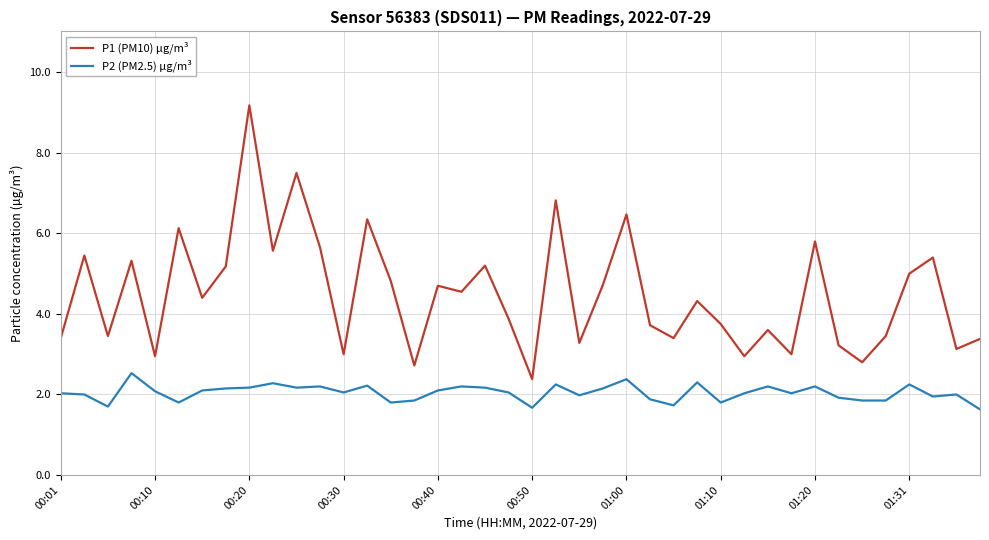

What is the maximum value for P2 (PM2.5) µg/m³?

2.5